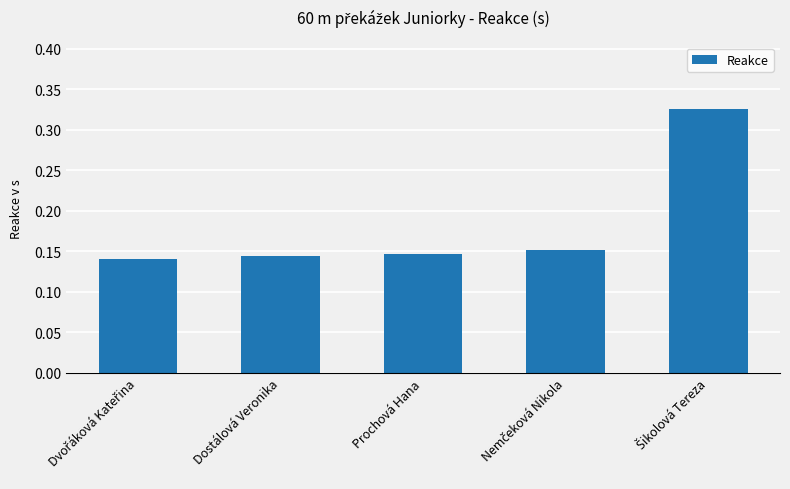

The value at Dostálová Veronika is 0.2. True or false?

False